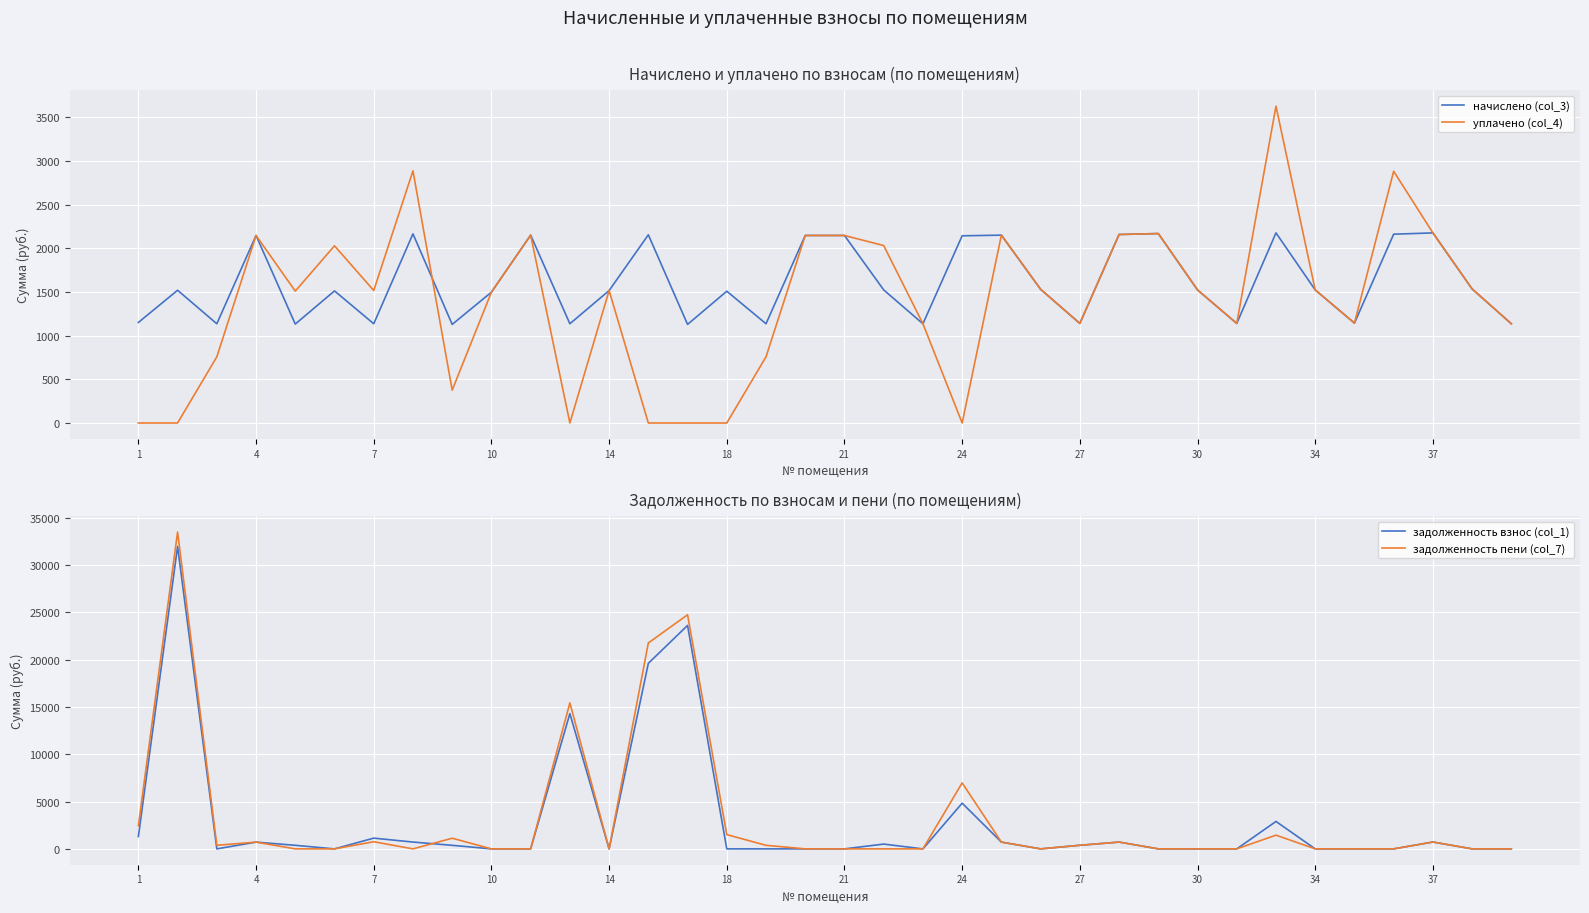

Is the value of задолженность пени (col_7) at 18 greater than the value of задолженность взнос (col_1) at 34?

Yes